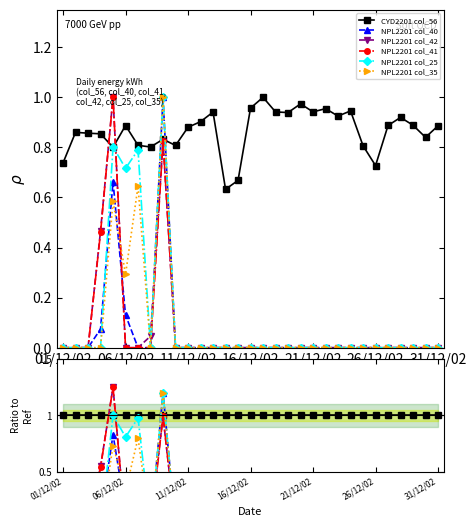

Which series changed the most between 01/12/02 and 12?

CYD2201 col_56